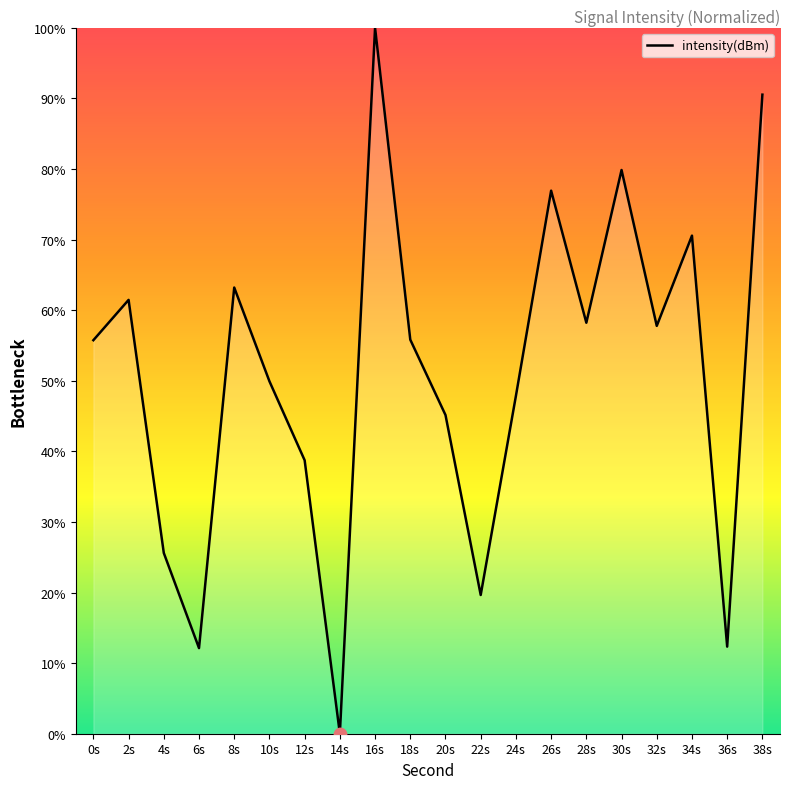

Which has a higher value, 22s or 32s?

32s